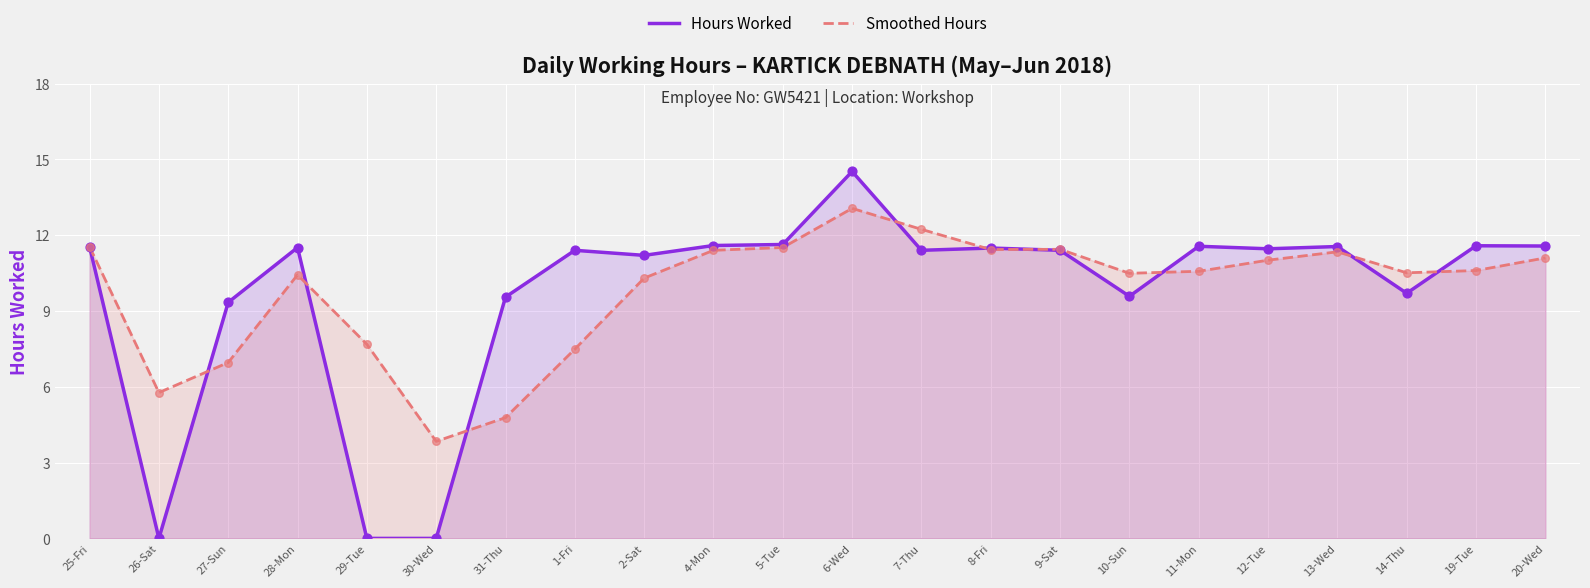

What is the total value across all series at 29-Tue?

7.7